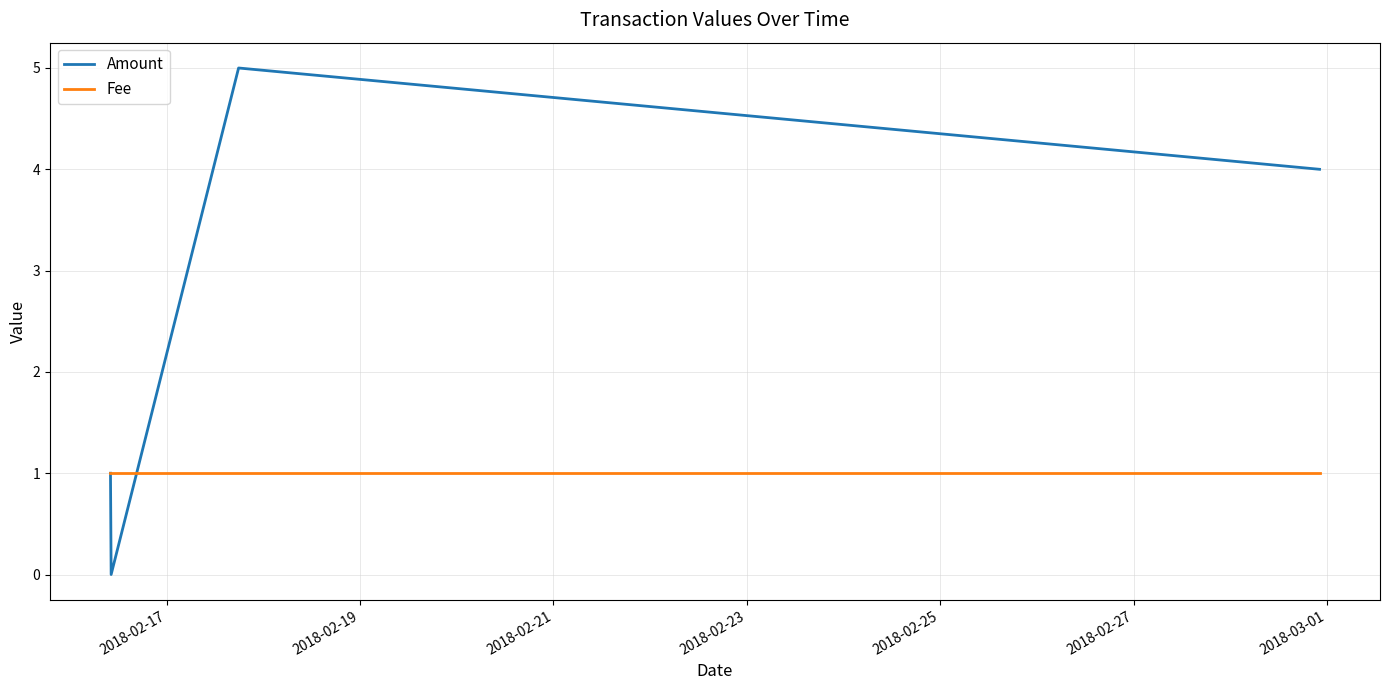

True or false: Amount has more than 0 points higher than both neighbors.

True